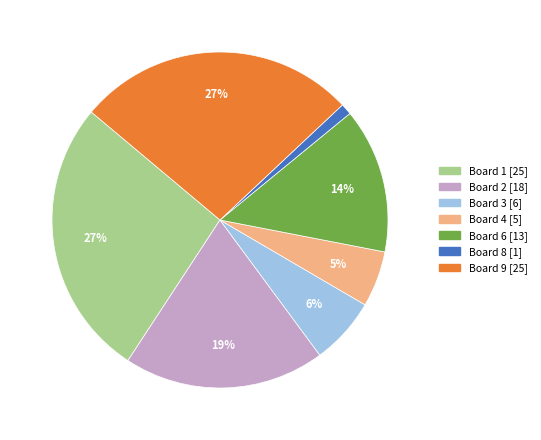

Does any single category account for the majority?

No